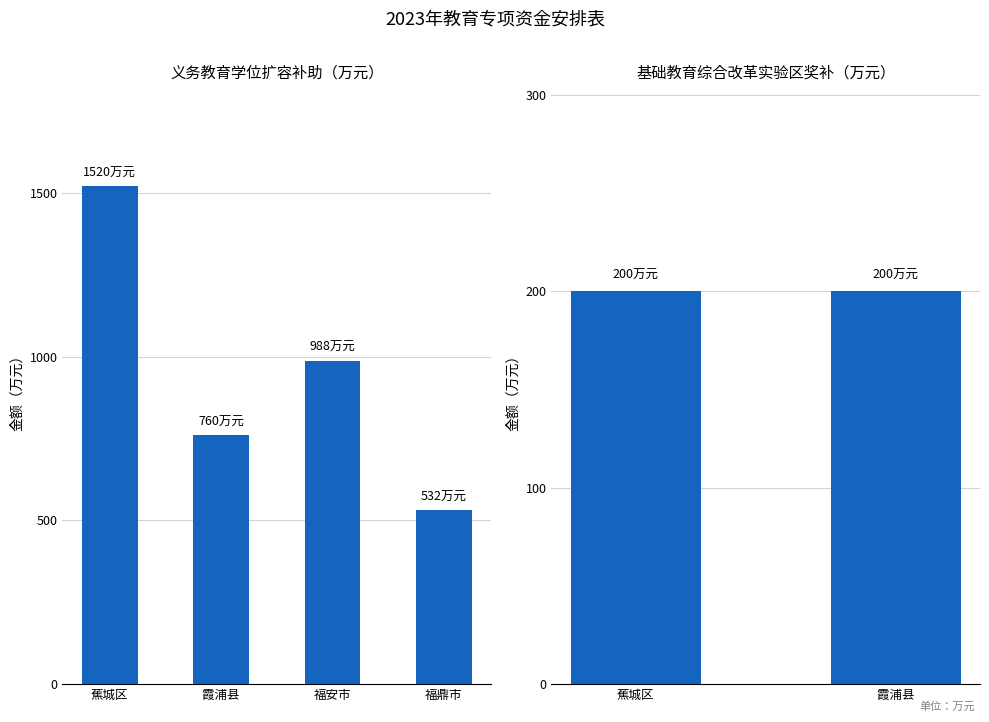

Where is the data nearest to the value 1026?

福安市